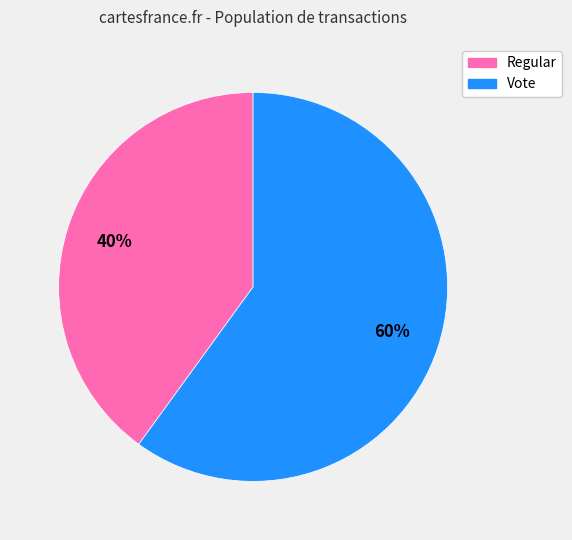

To the nearest percent, what portion does Regular represent?

40%